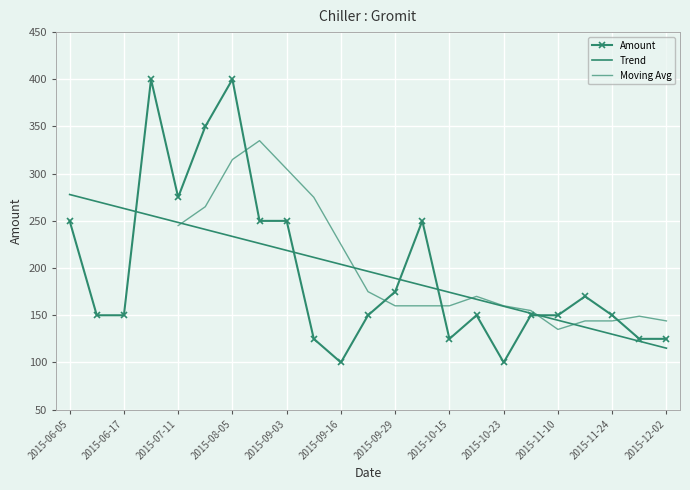

Where does the data first go above 150?

2015-06-05